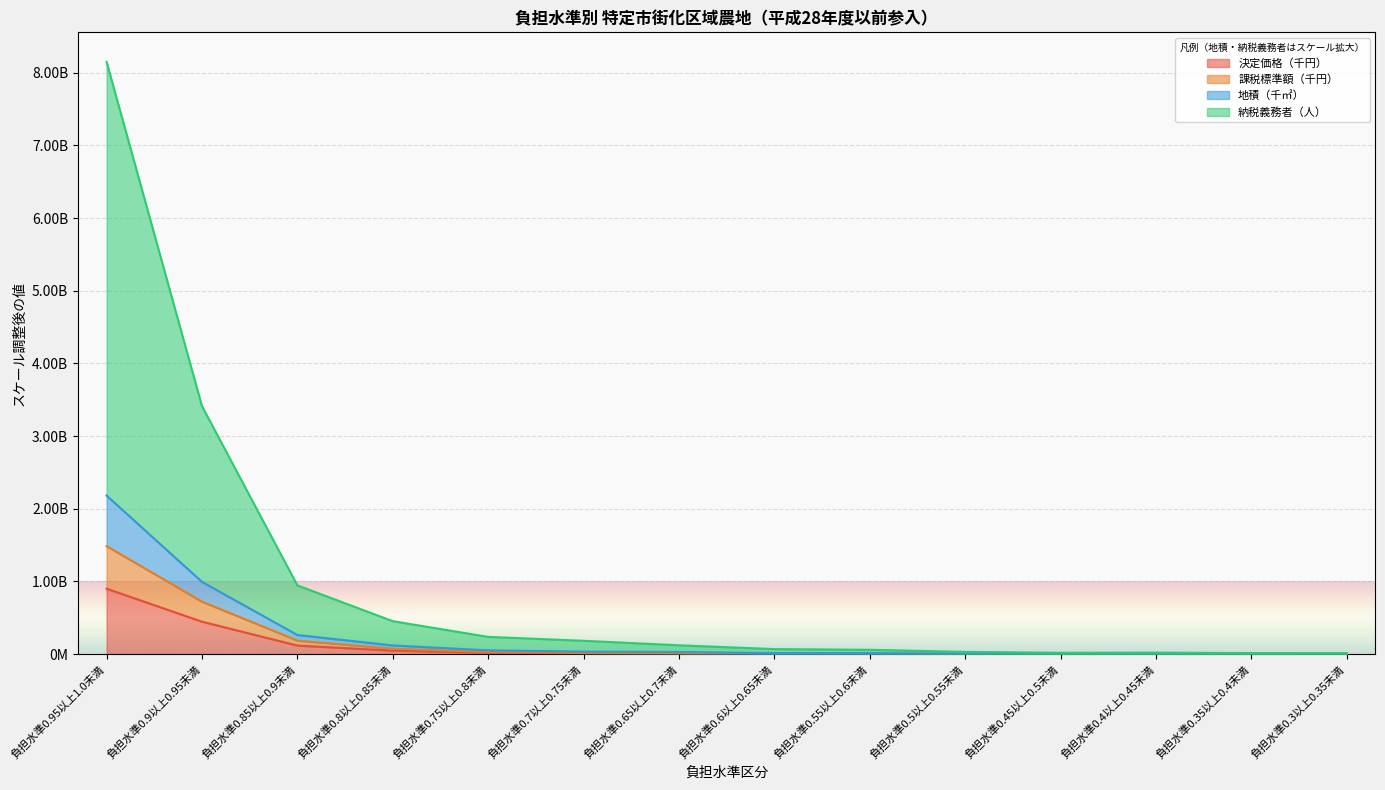

At which category is the sum across all series the highest?

負担水準0.95以上1.0未満